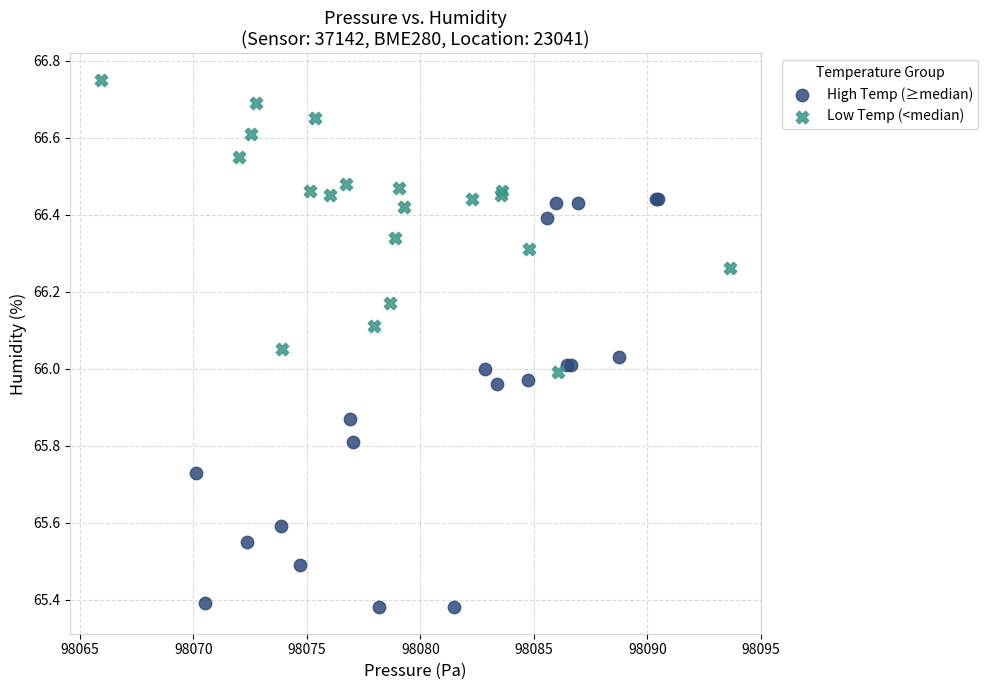

Which series has the widest spread of Y values?

High Temp (≥median)